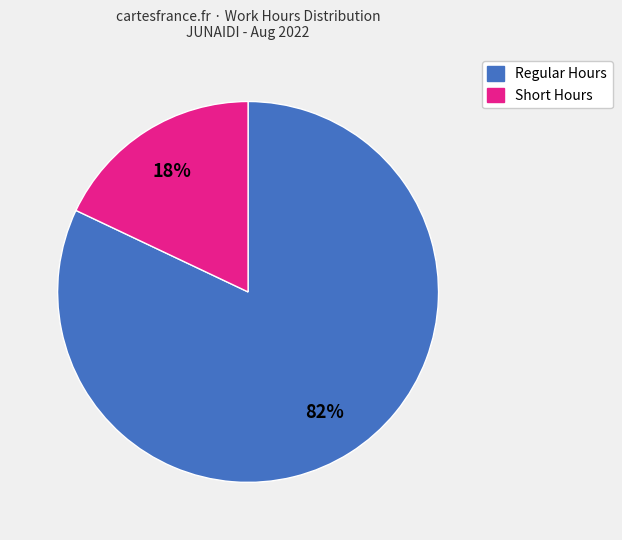

How many segments does this pie chart have?

2